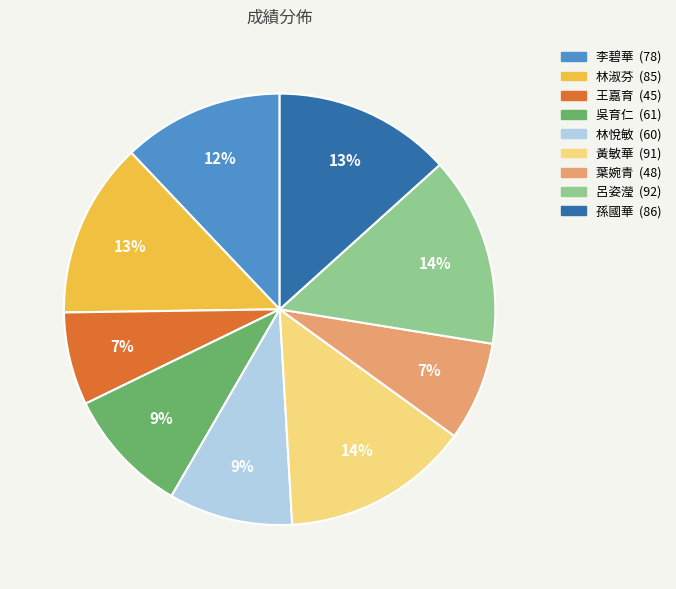

How many segments does this pie chart have?

9